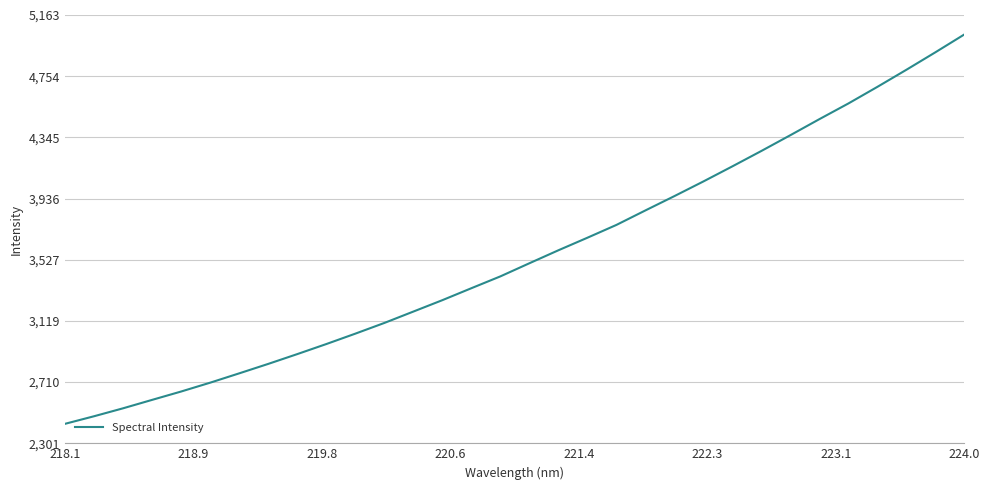

Reading left to right, what are all the values shown in this chart?

2431.0	2481.6	2534.7	2591.1	2646.9	2706.0	2768.3	2831.5	2896.9	2964.0	3033.5	3105.1	3181.2	3257.4	3337.3	3416.3	3504.1	3590.7	3674.6	3760.1	3857.1	3952.8	4050.7	4151.6	4254.4	4359.8	4466.9	4571.6	4682.5	4796.5	4913.2	5032.5